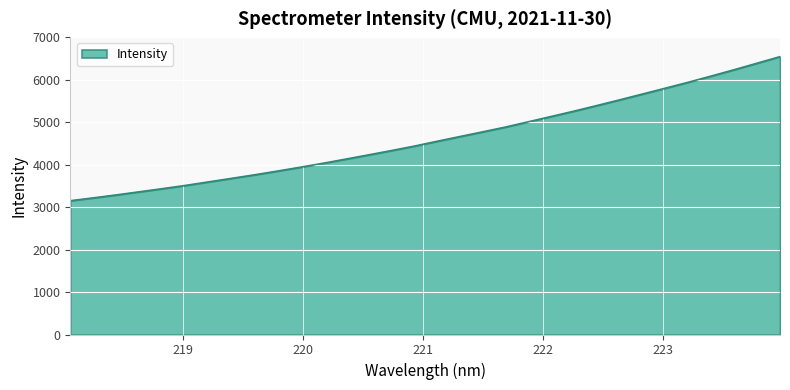

What is the maximum value shown in the chart?

6539.7